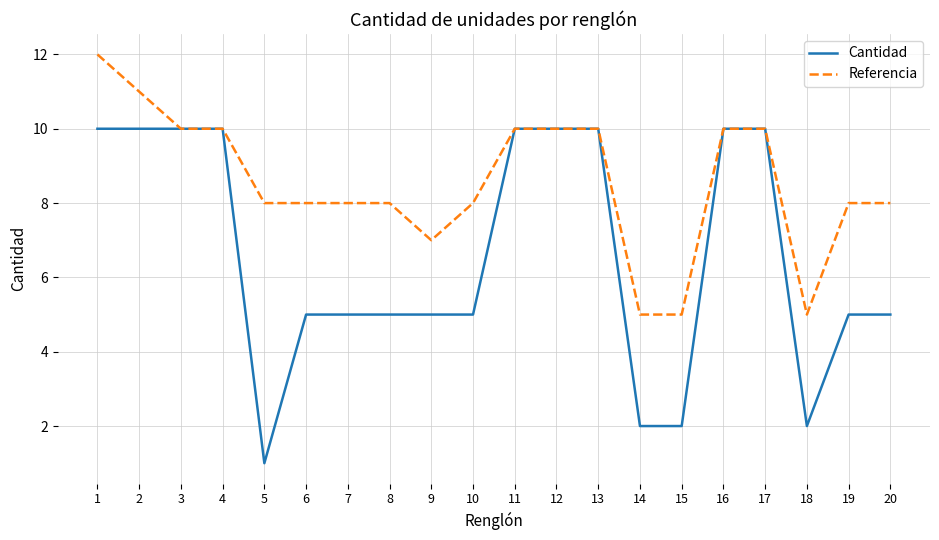

How many lines are shown in the chart?

2